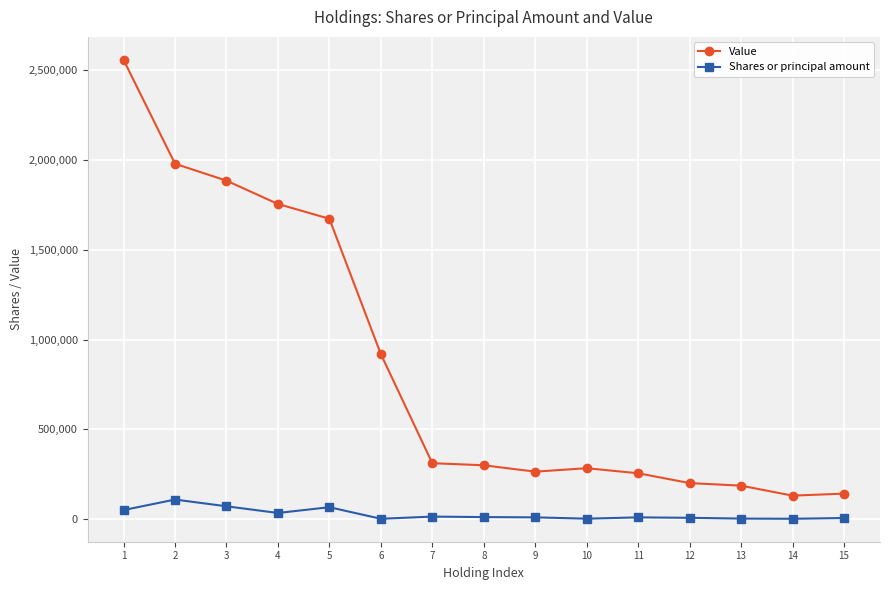

True or false: Shares or principal amount and Value intersect in this chart.

False